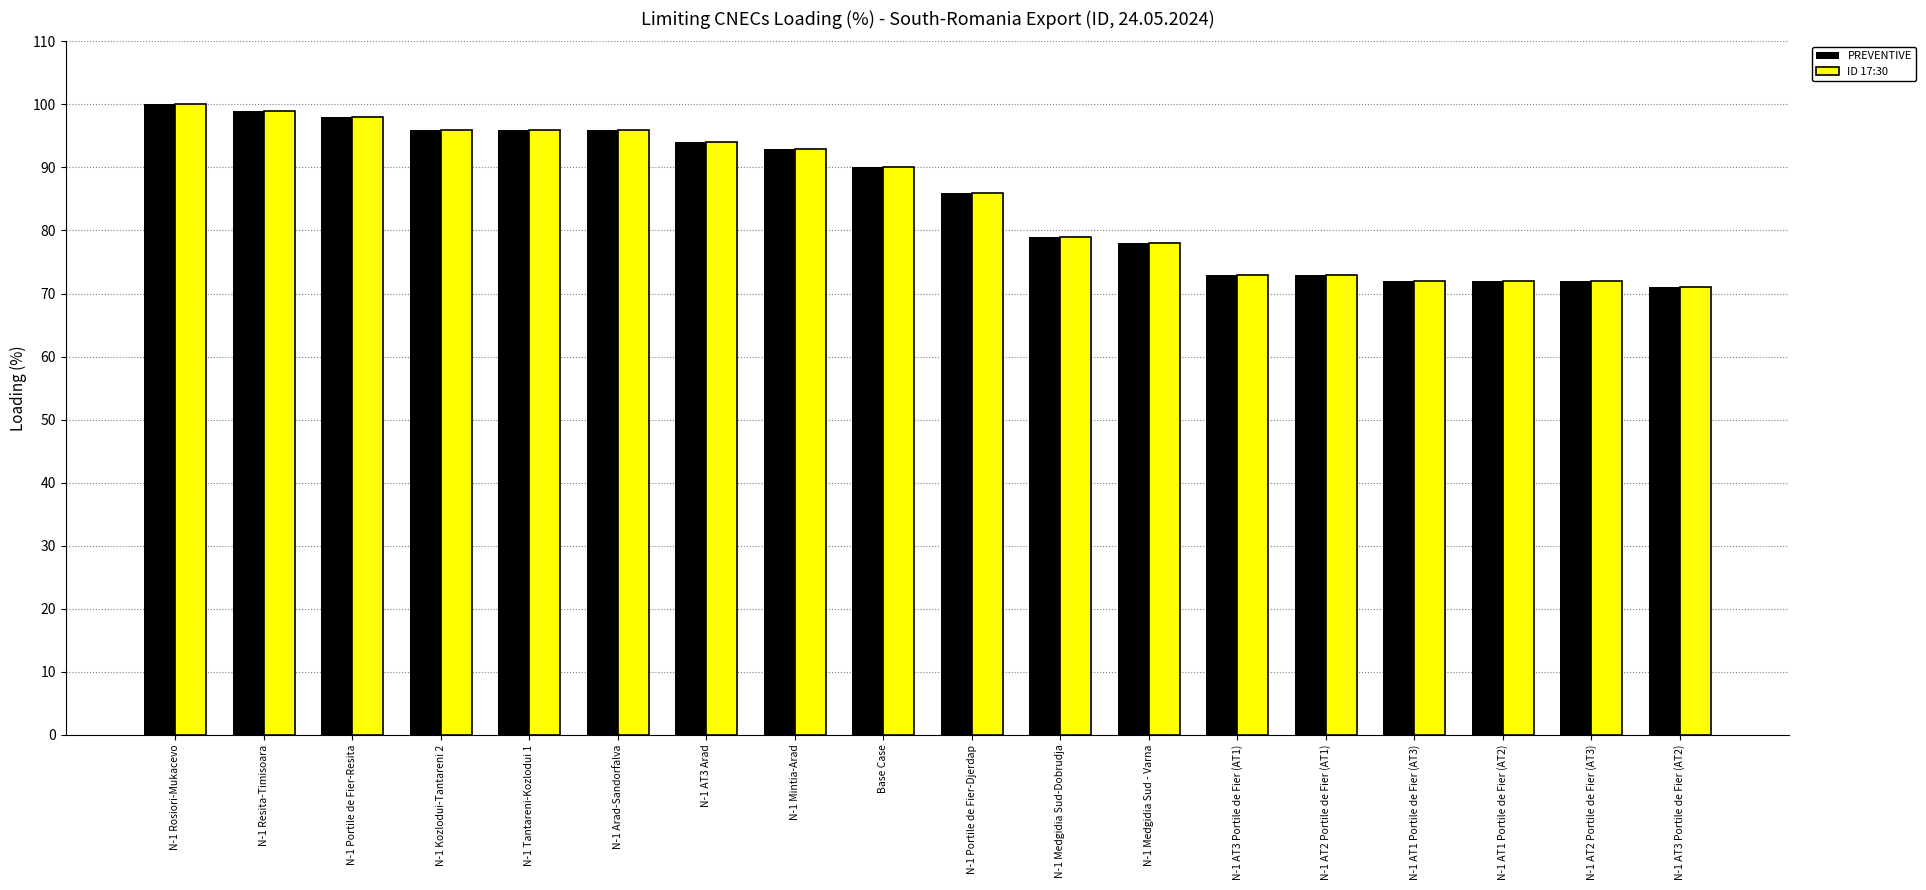

Count the number of categories in the chart.

18